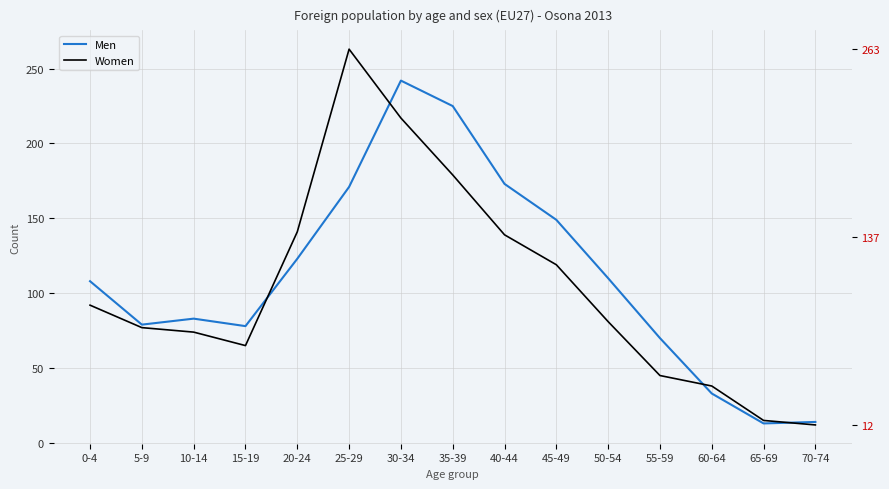

Reading left to right, what are all the values shown in this chart?

Men: 108	79	83	78	123	171	242	225	173	149	110	70	33	13	14
Women: 92	77	74	65	141	263	217	179	139	119	81	45	38	15	12